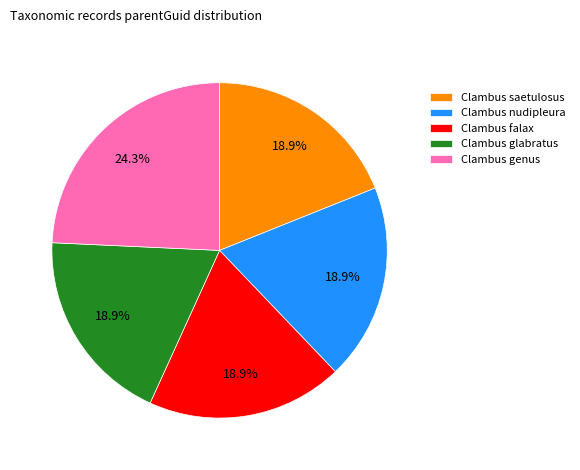

How many segments does this pie chart have?

5